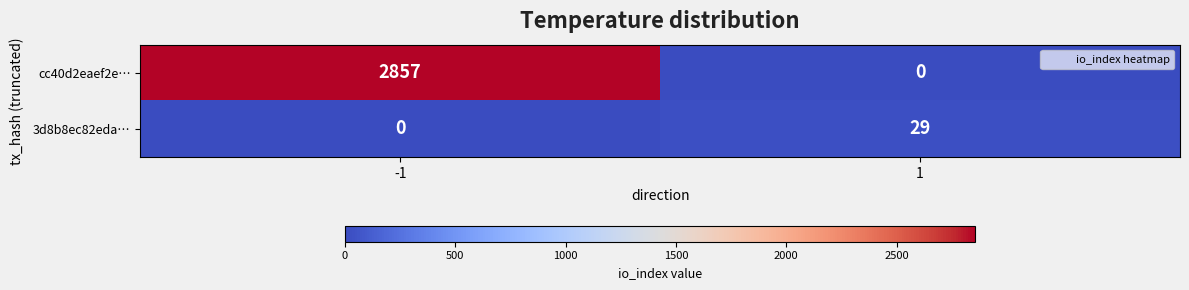

What is the sum of the 3d8b8ec82eda… values at 1 and -1?

29